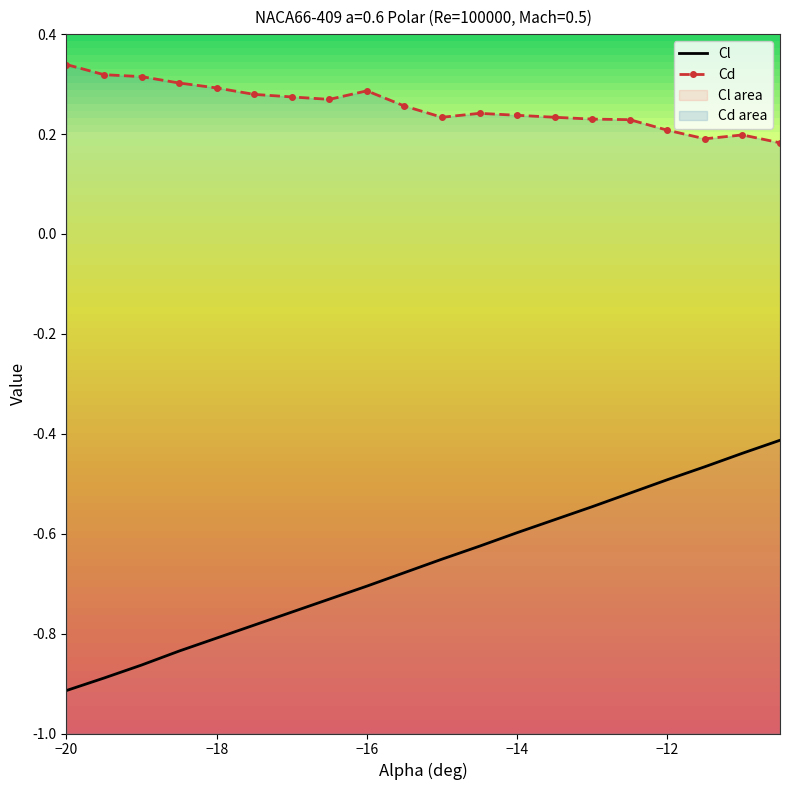

How many lines are shown in the chart?

2